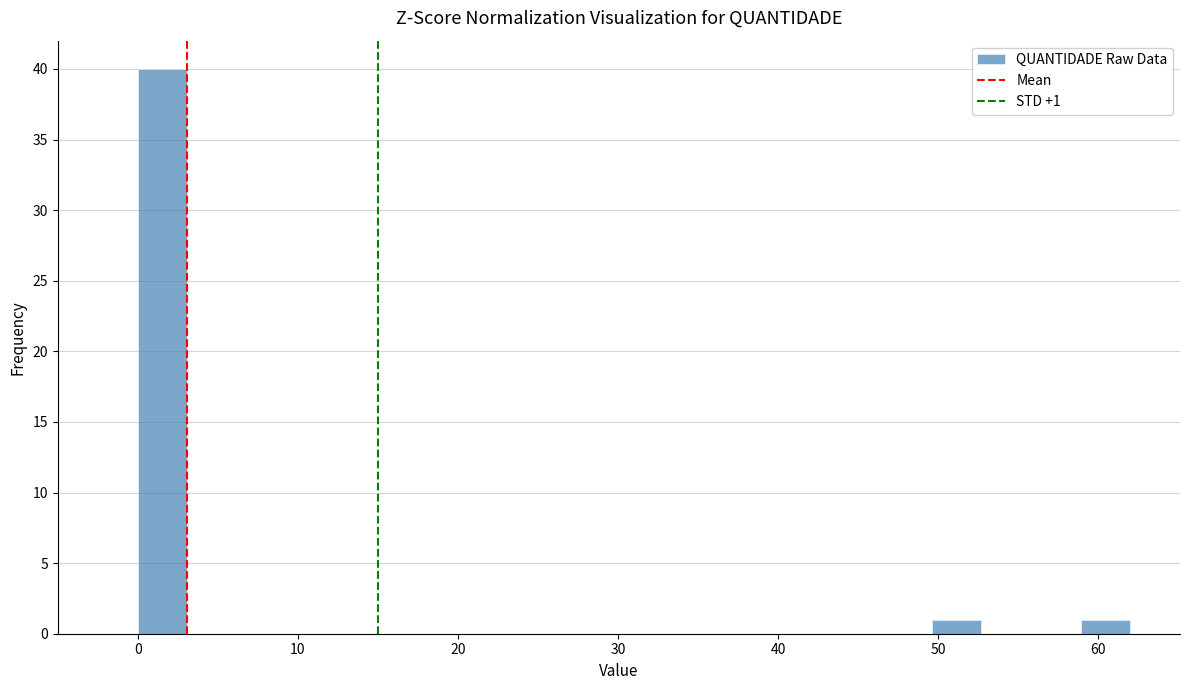

Read against the x-axis, roughly where is the centre of the tallest bar?

2